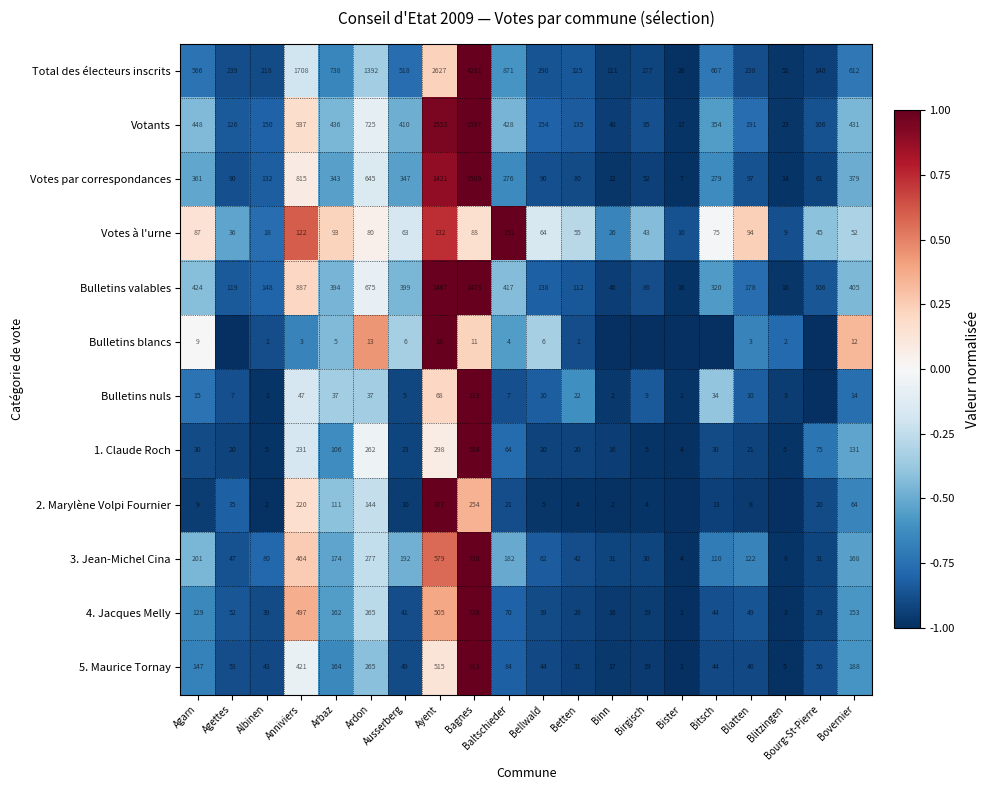

What is the sum of all 3. Jean-Michel Cina values?

3542